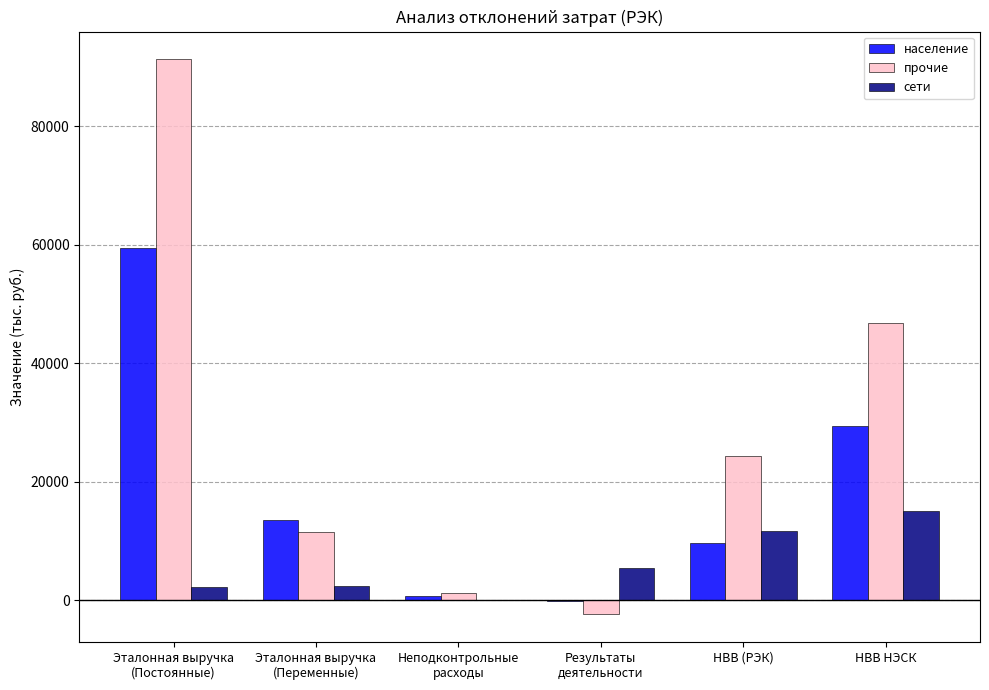

Is it true that население equals 29318.3 at НВВ НЭСК?

True